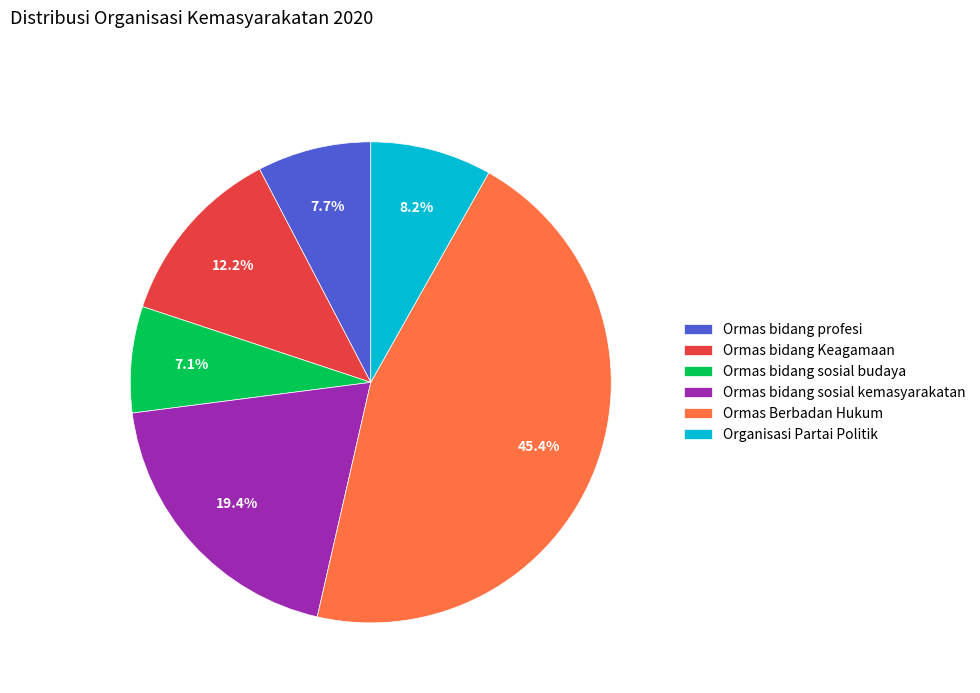

Rank the categories by value from lowest to highest.

Ormas bidang sosial budaya, Ormas bidang profesi, Organisasi Partai Politik, Ormas bidang Keagamaan, Ormas bidang sosial kemasyarakatan, Ormas Berbadan Hukum